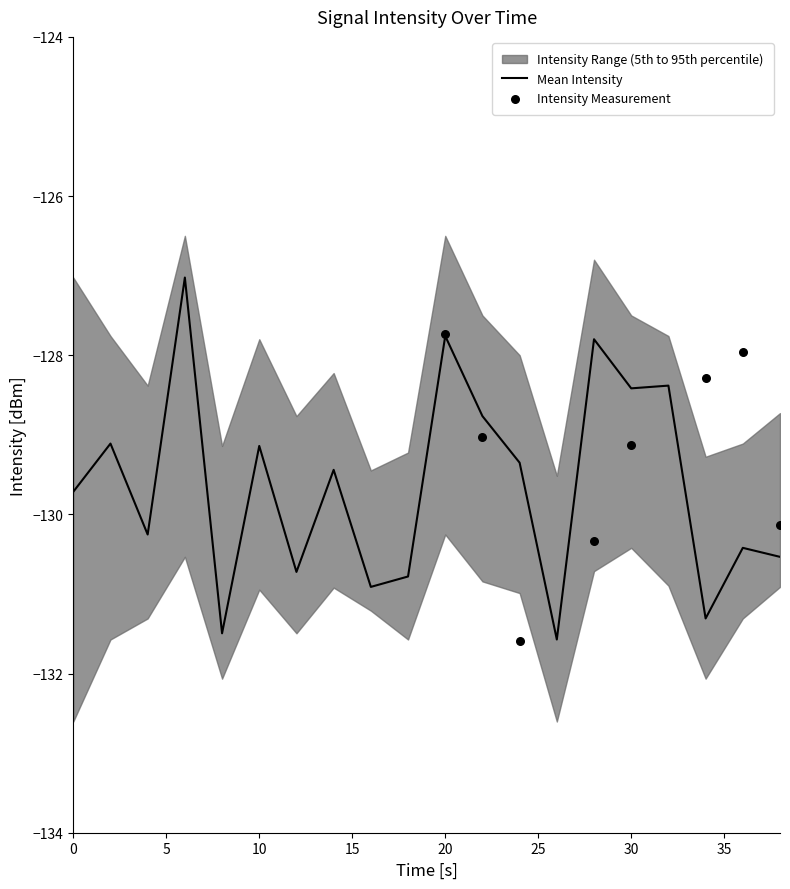

The Mean Intensity series shows -127.8 at 20. True or false?

True